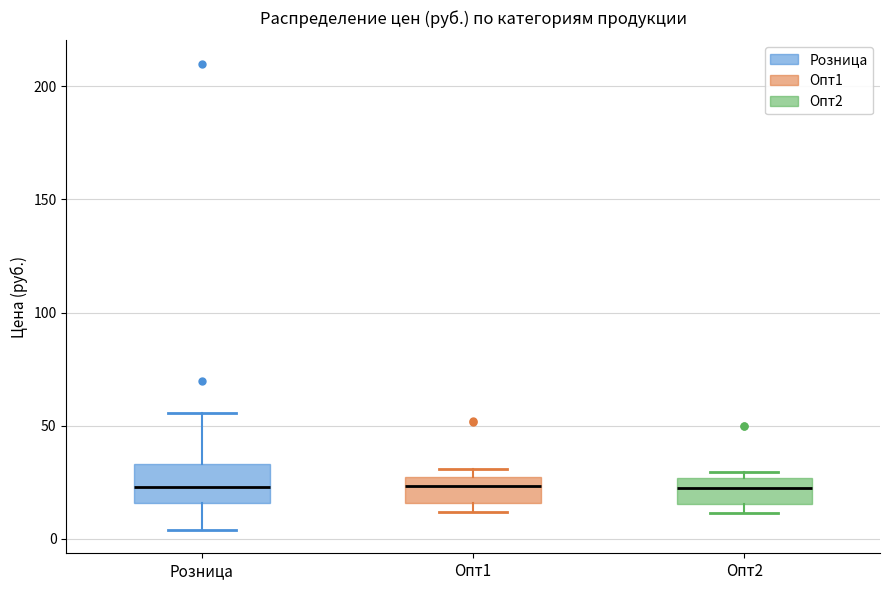

Reading left to right, read every box against the y-axis: the position of its median line, the range the box covers, and the ends of its whiskers. The values are not printed on the chart, so give them approximately, as read against the axis.

Розница: median 25, box 15 to 35, whiskers 5 to 55
Опт1: median 25 (just below the box's upper edge), box 15 to 25, whiskers 10 to 30
Опт2: median 20, box 15 to 25, whiskers 10 to 30